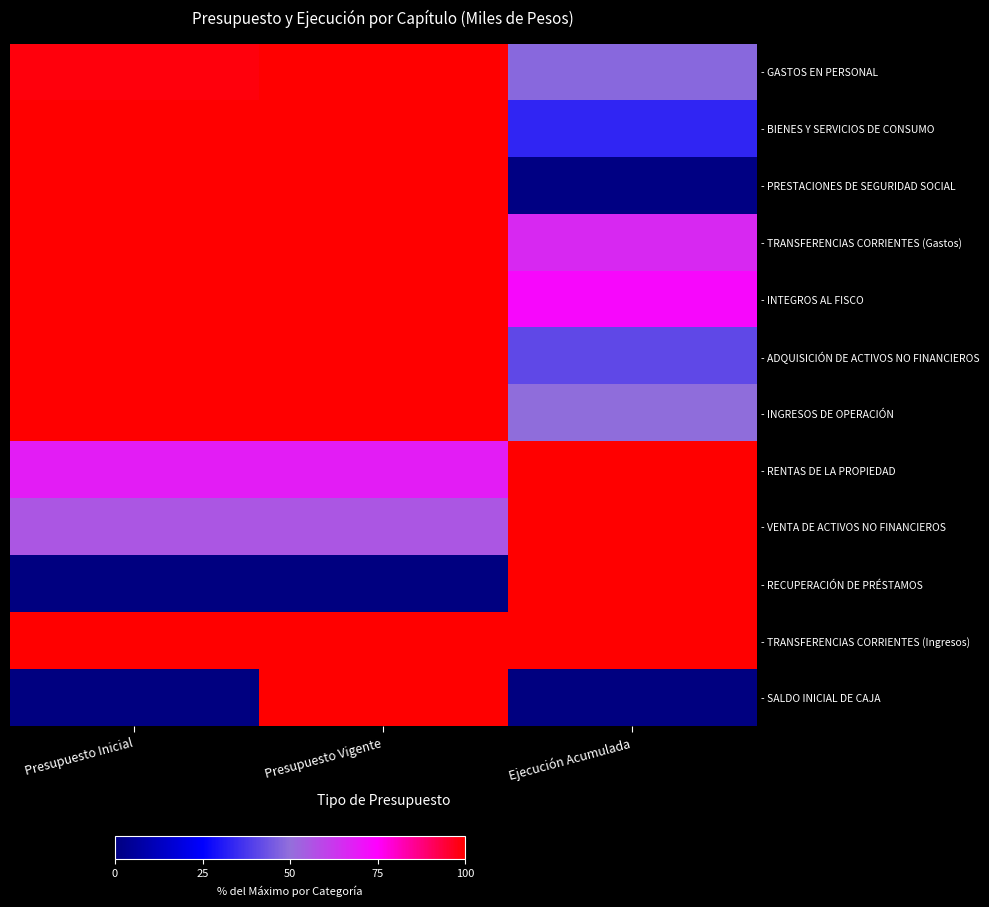

What is the total value across all series at Ejecución Acumulada?

711.8